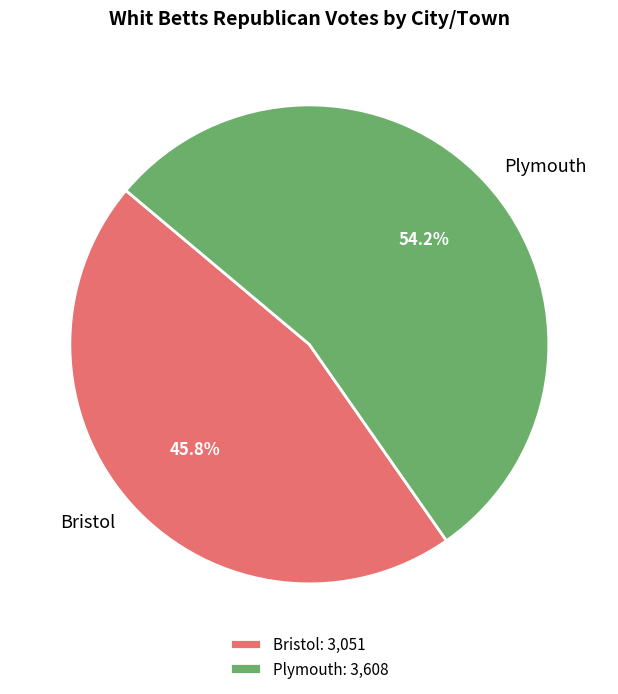

Which slice represents more than half of the pie?

Plymouth